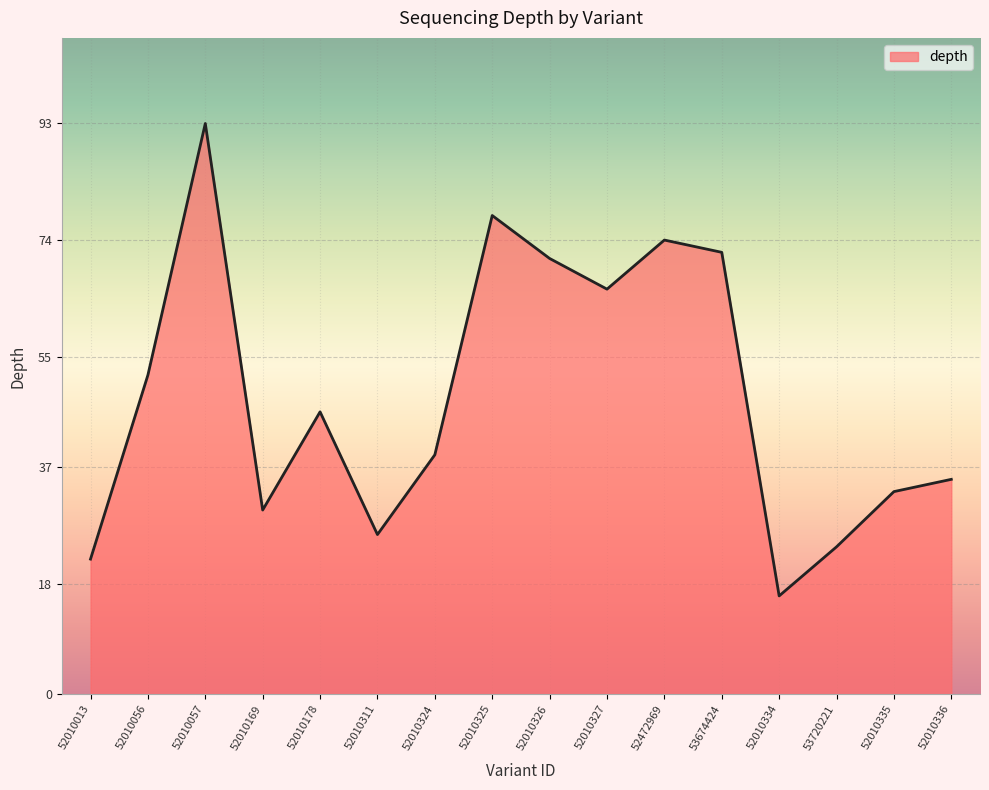

Reading right to left, transcribe all the data shown in this chart.

35	33	24	16	72	74	66	71	78	39	26	46	30	93	52	22